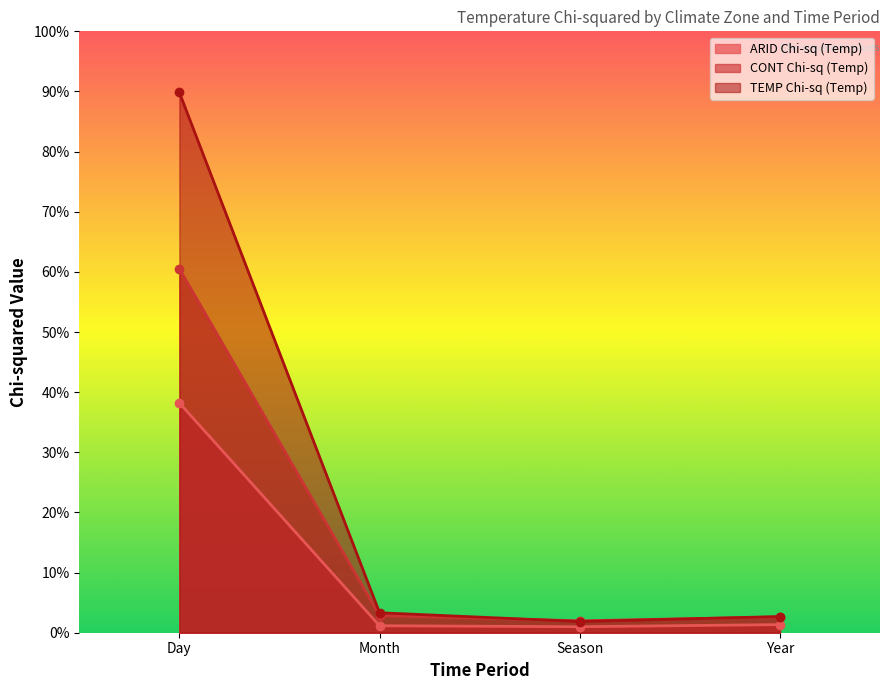

How many values in the ARID Chi-sq (Temp) series exceed 1?

3